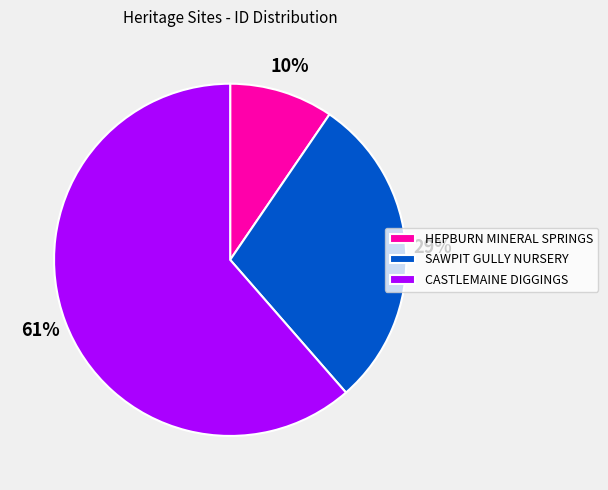

What percentage is the CASTLEMAINE DIGGINGS slice, to the nearest percent?

61%